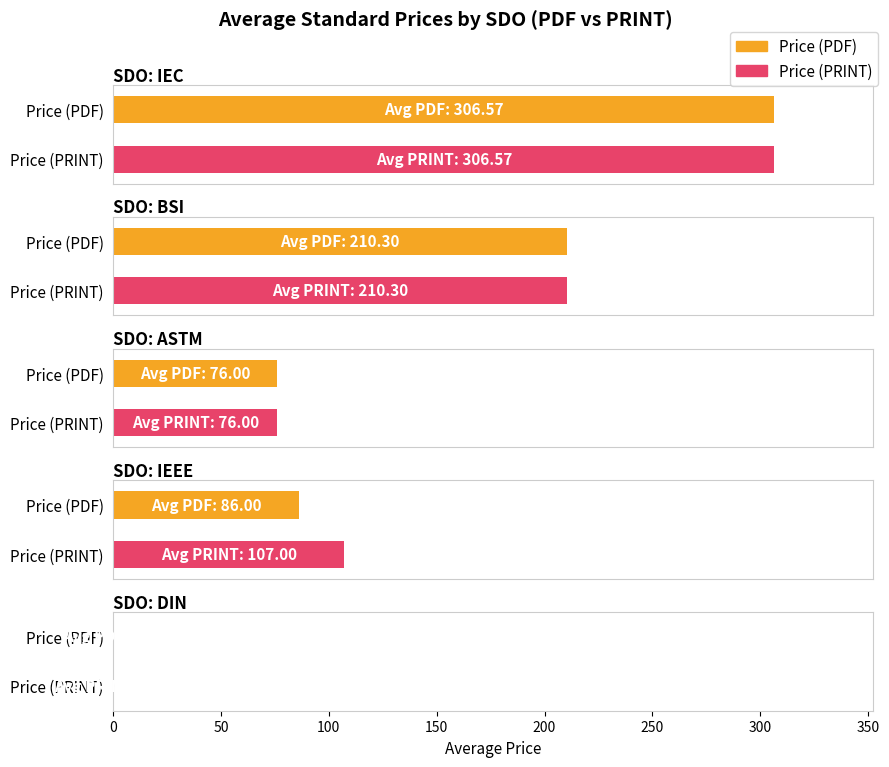

What is the label of the 2nd bar from the right?

IEEE